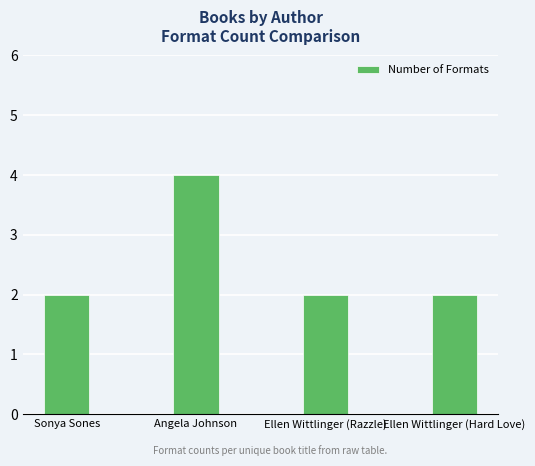

Which label corresponds to the largest value in the chart?

Angela Johnson